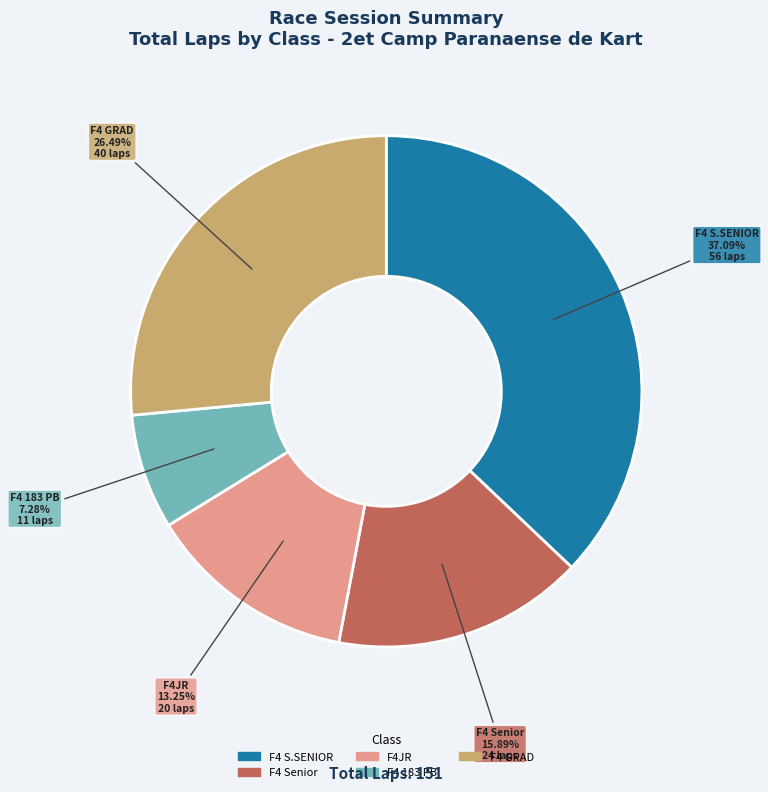

Does F4 GRAD represent more than half of the total?

No